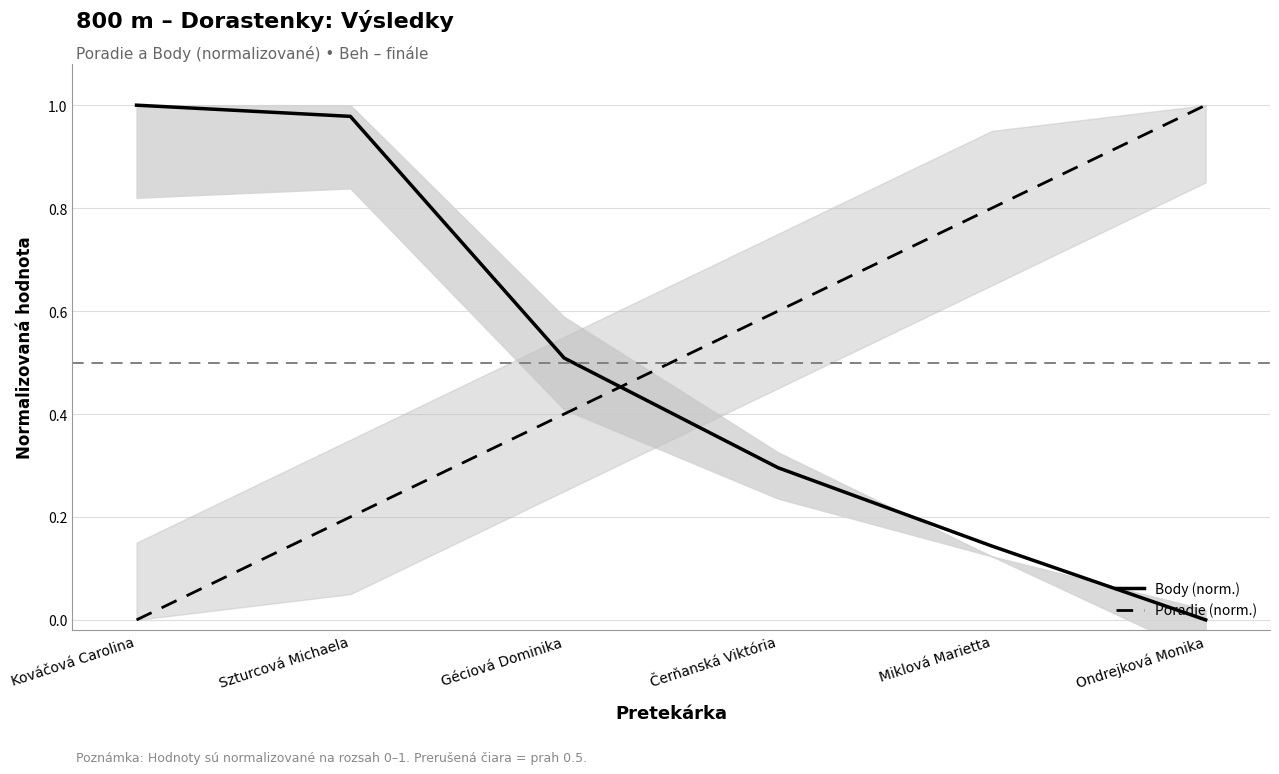

The Poradie (norm.) series shows 0.2 at Szturcová Michaela. True or false?

True